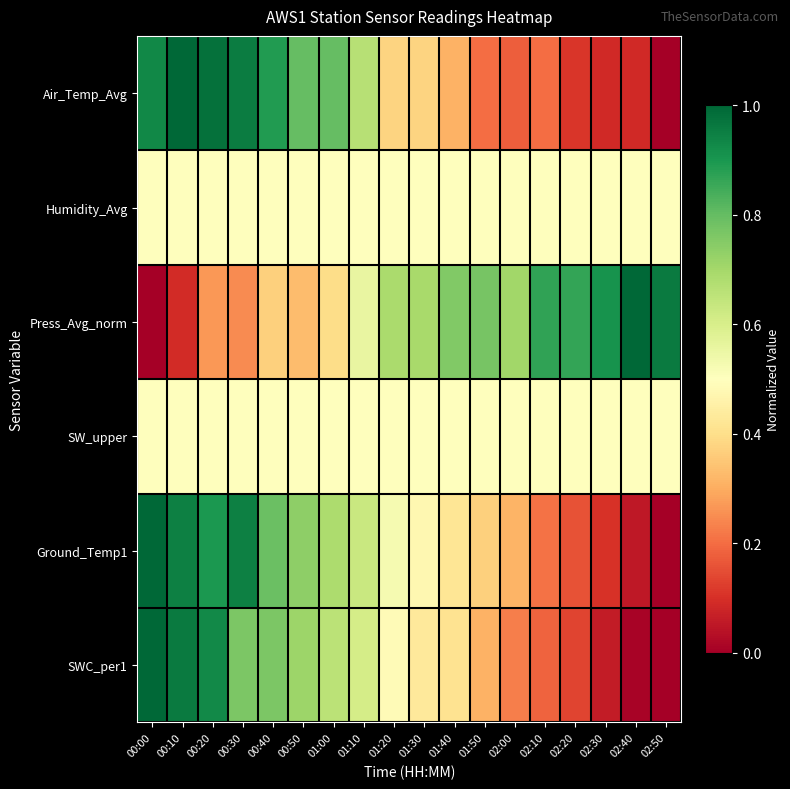

Which series has the largest total across all categories?

Press_Avg_norm